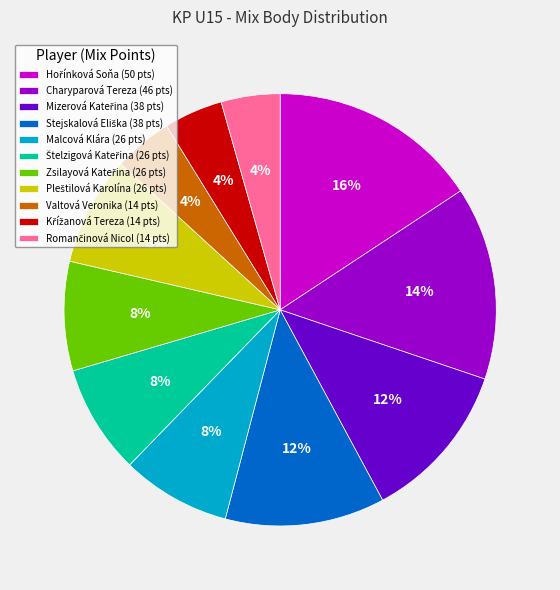

Is there a majority slice in this chart?

No